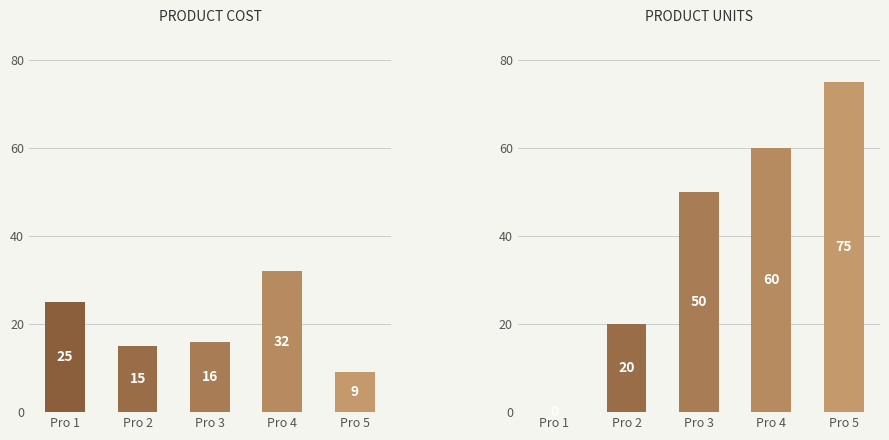

The value of Units at Pro 4 is 60. True or false?

True